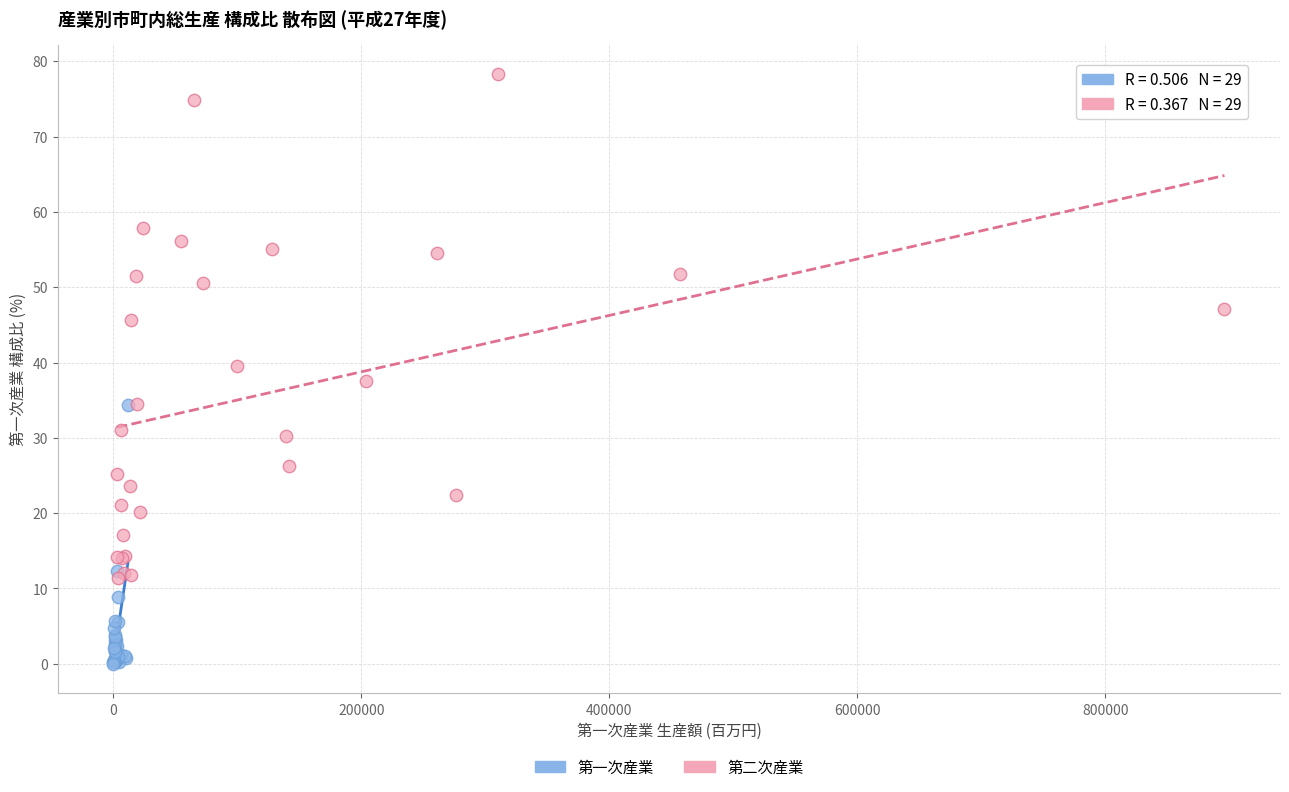

Which series reaches the minimum Y coordinate?

第一次産業